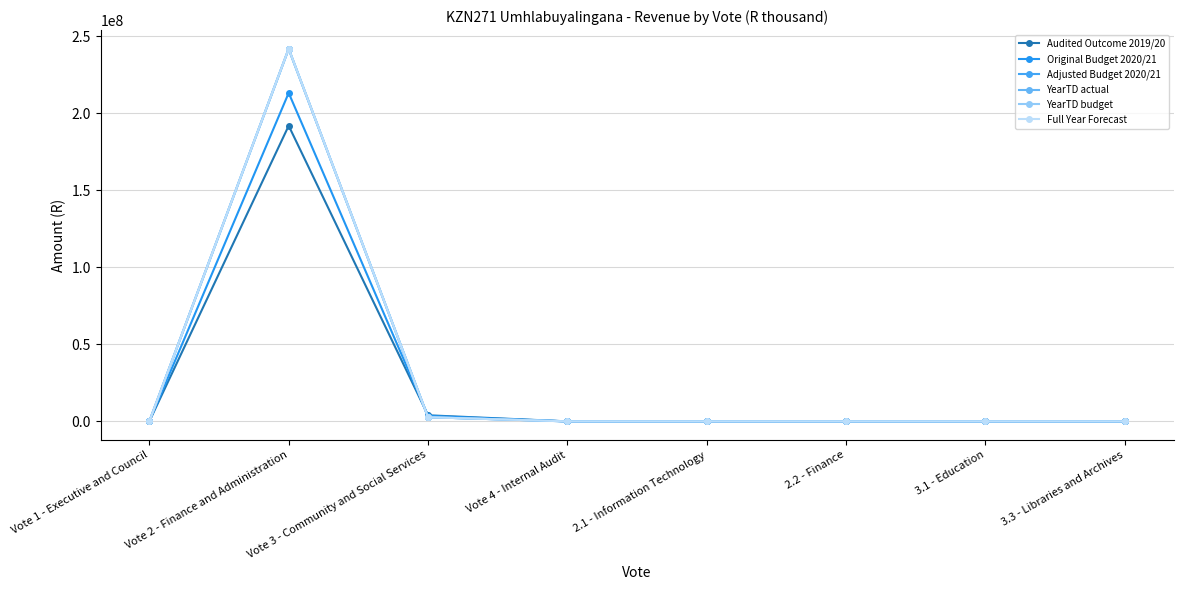

Which category has the highest value in the Original Budget 2020/21 series?

Vote 2 - Finance and Administration